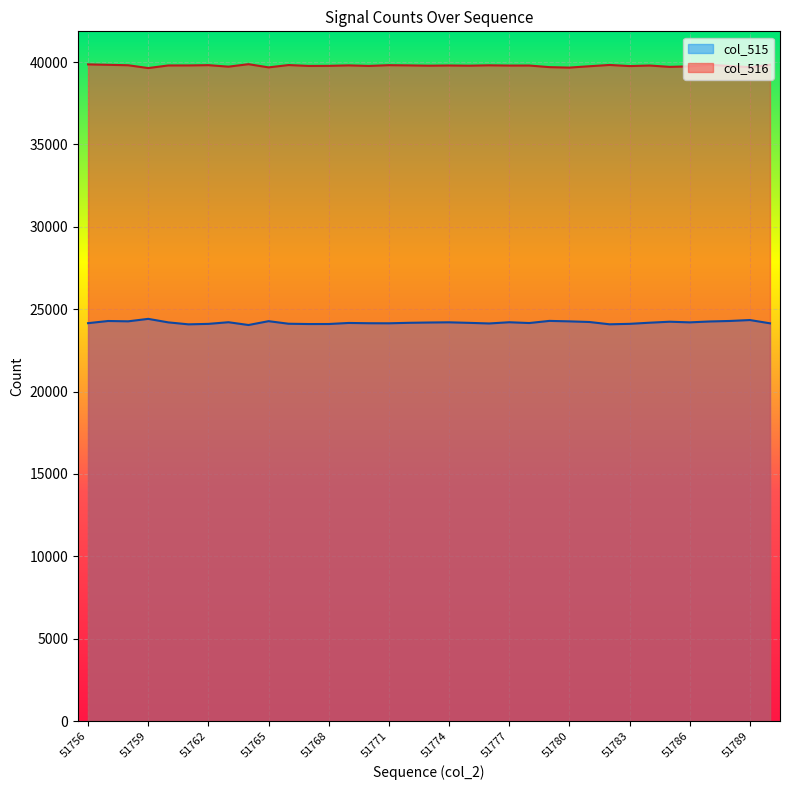

The value of col_515 at 51771 is 6548. True or false?

False